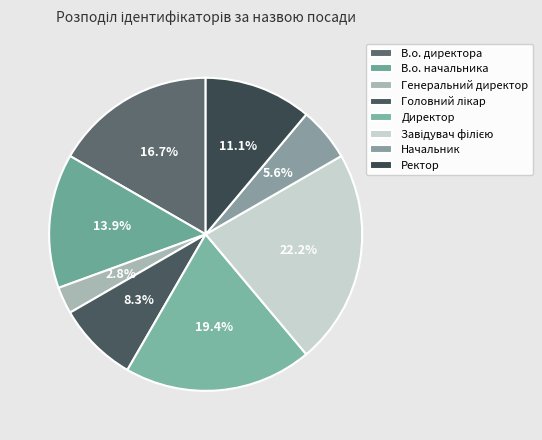

To the nearest percent, what percentage of the pie is В.о. директора?

17%